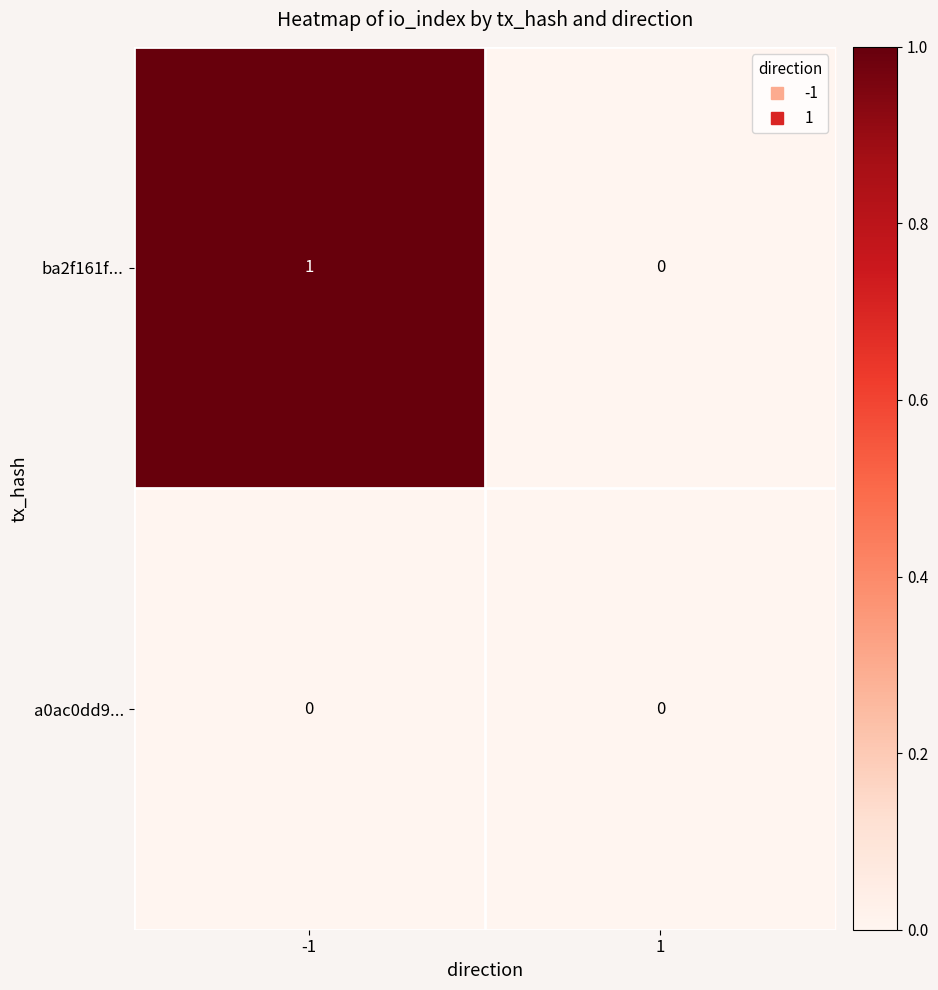

Which series has the largest range (max minus min)?

ba2f161f...